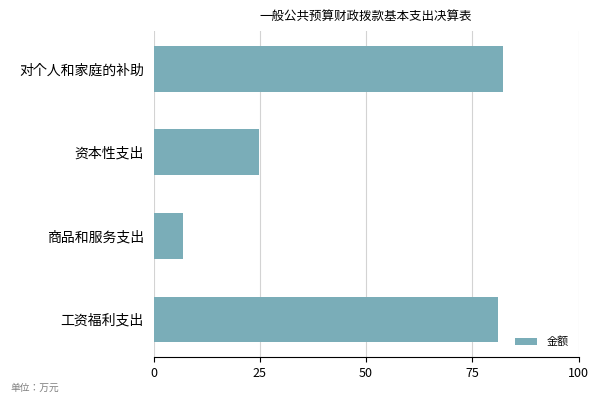

True or false: the data shows 117.6 at 工资福利支出.

False